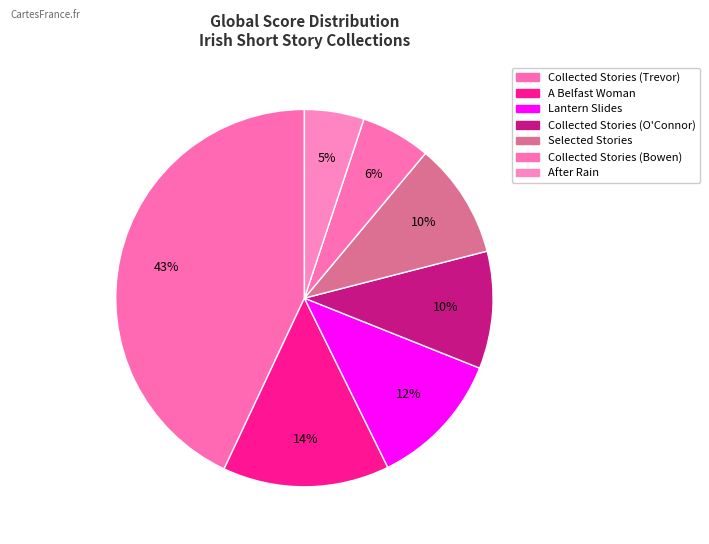

How many segments does this pie chart have?

7